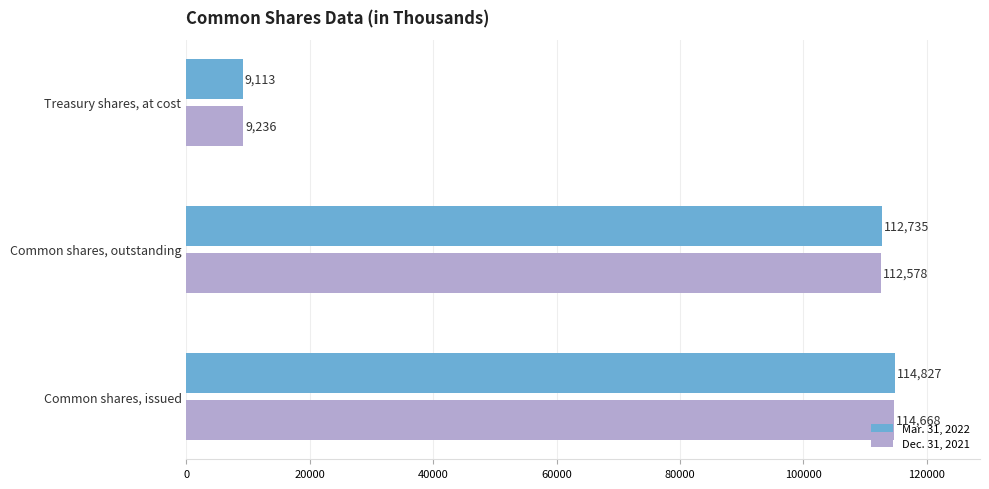

The Mar. 31, 2022 series shows 2707 at Treasury shares, at cost. True or false?

False